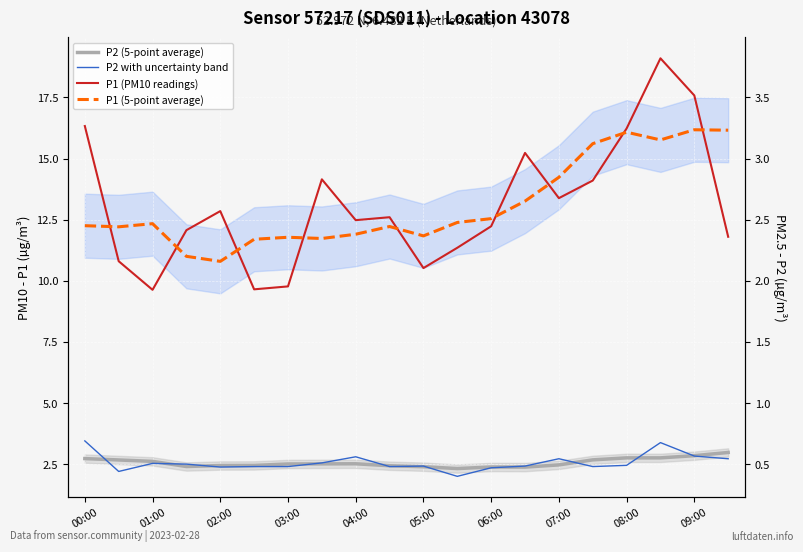

True or false: P1 (5-point average) and P2 with uncertainty band cross at least once.

False